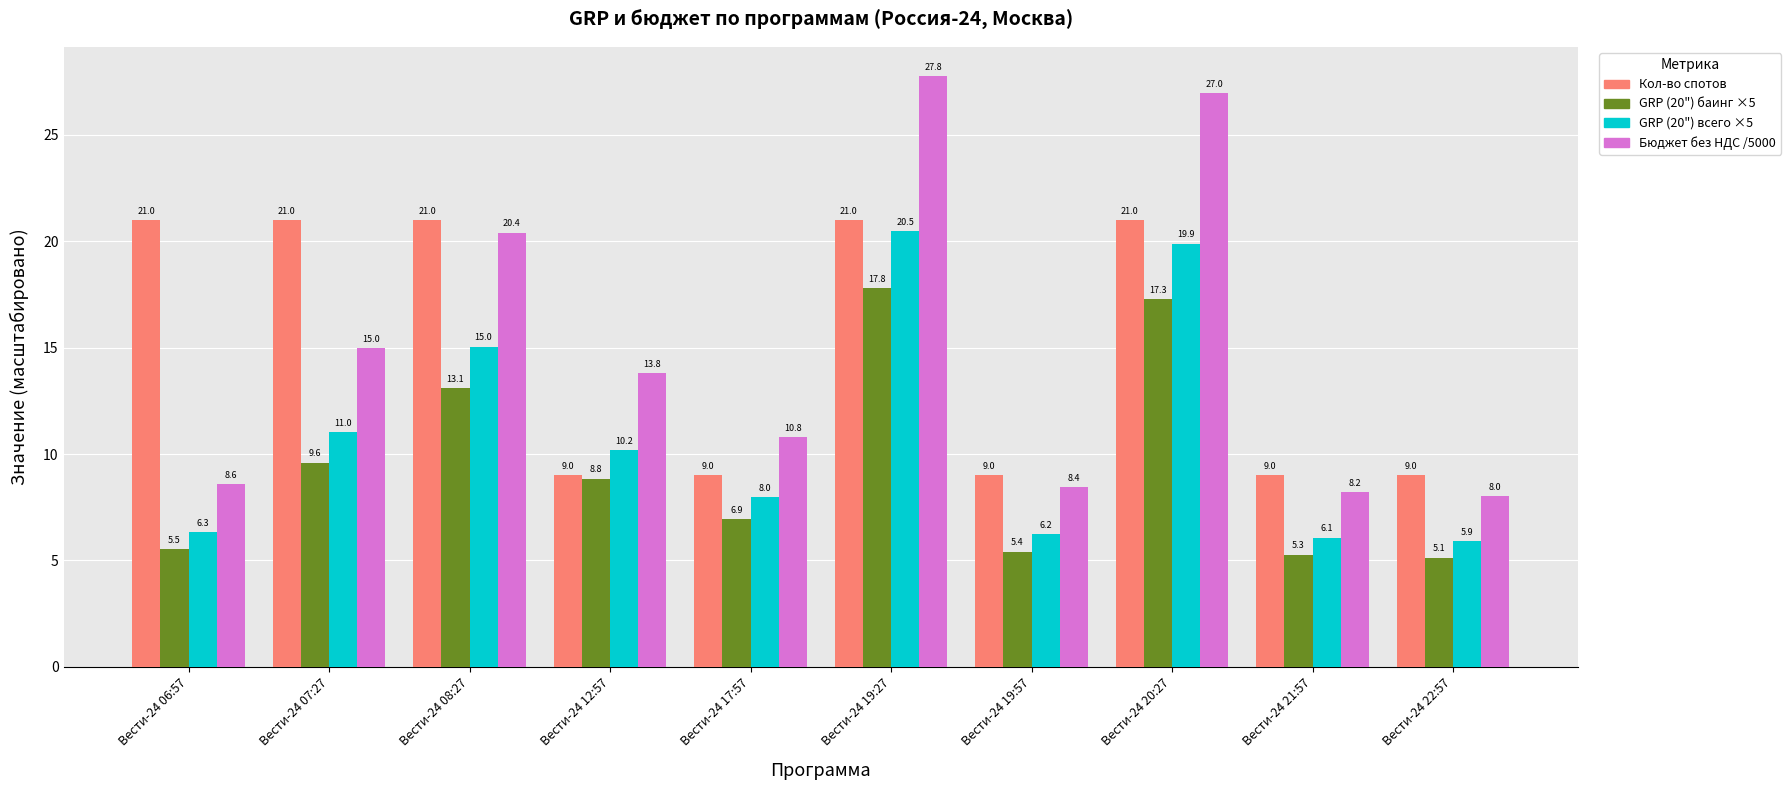

What is the difference between the highest and lowest values at Вести-24 20:27?

9.7